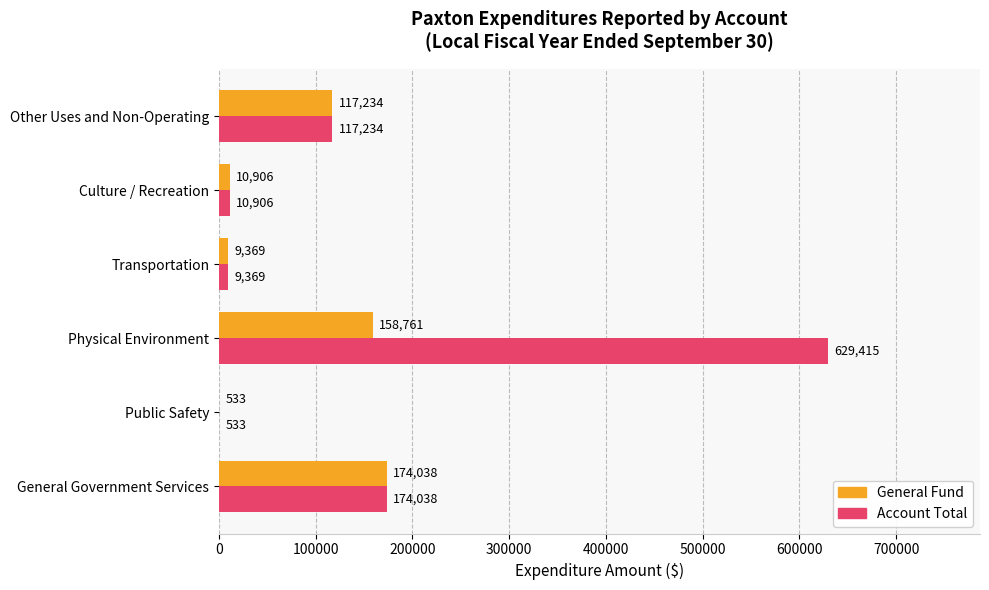

At which label is Account Total closest to 314974?

General Government Services